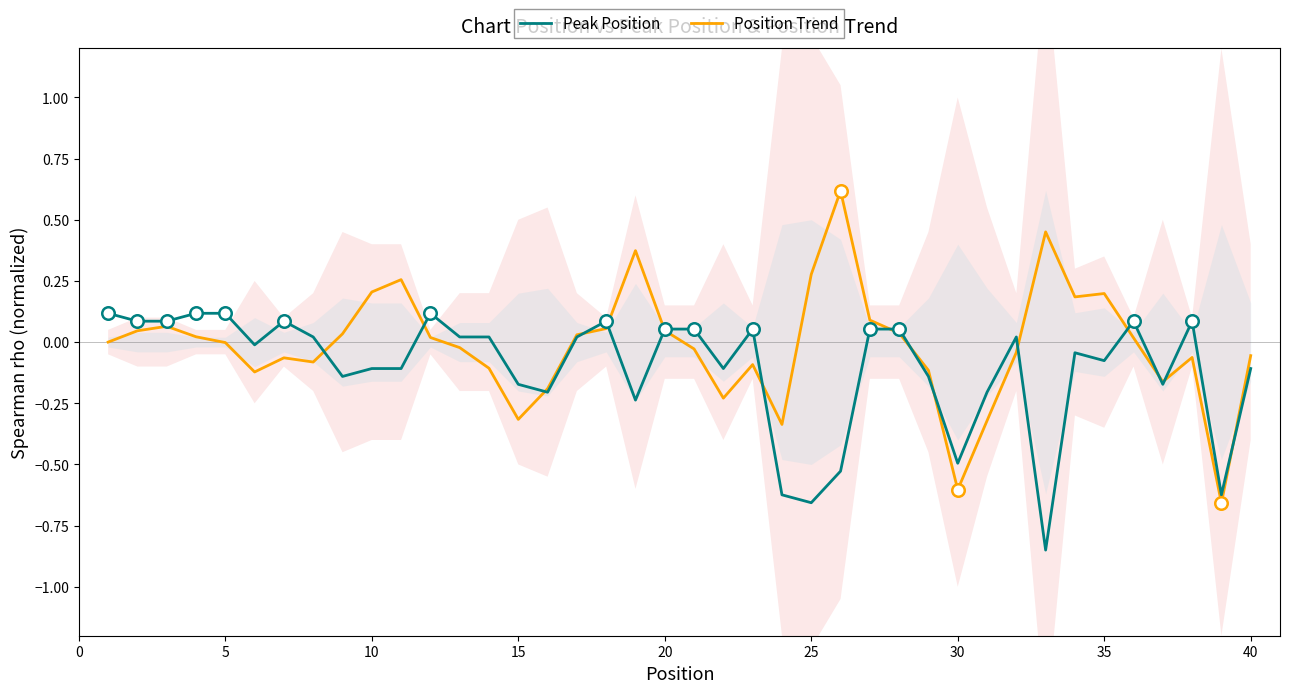

How many interior local valleys does the Peak Position series have?

11